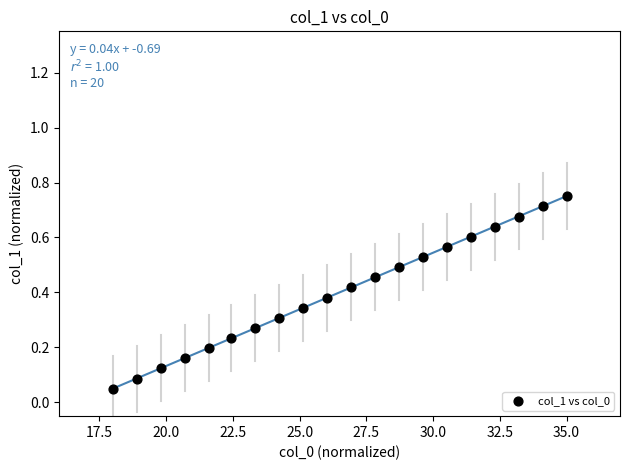

What is the range of X values (max minus min)?

17.0